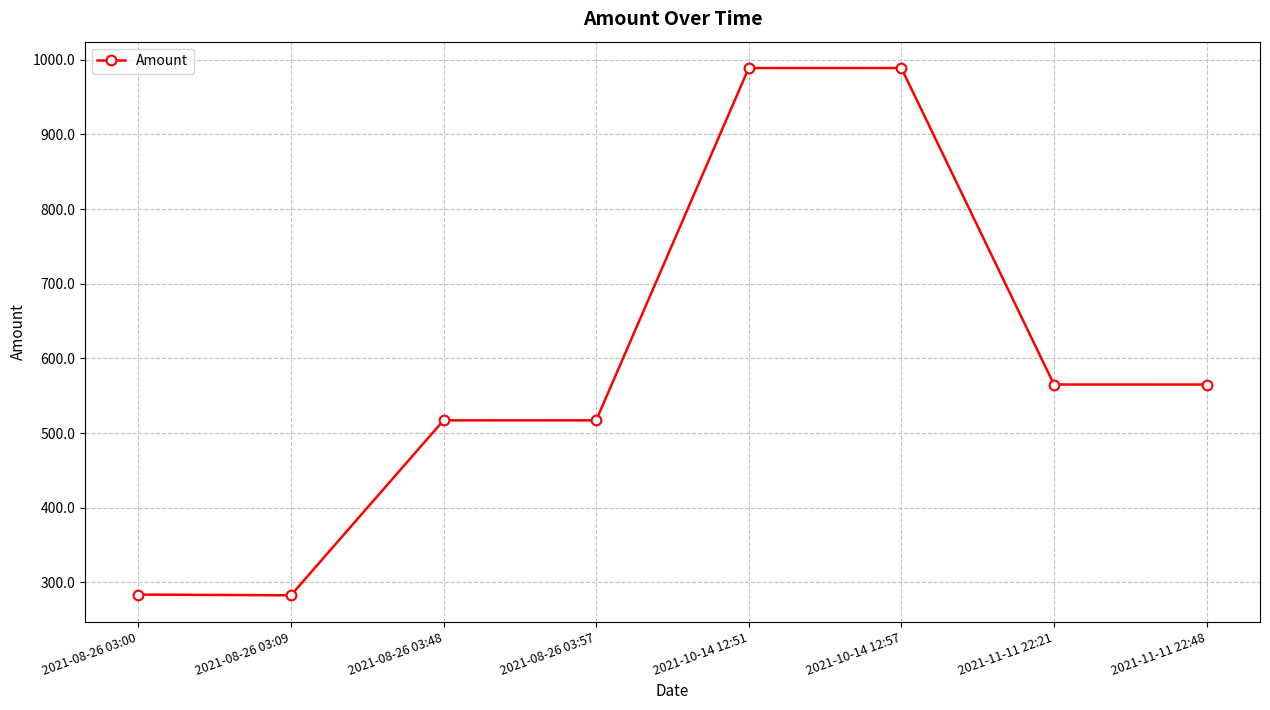

What is the value of the 1st point from the left?

283.6